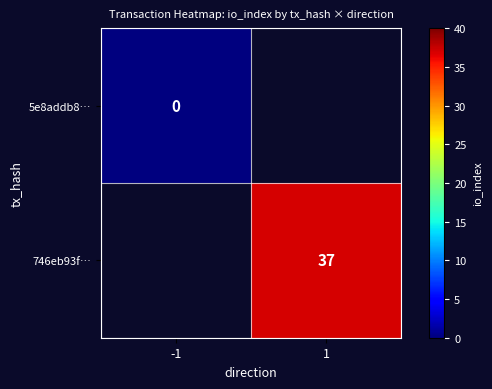

True or false: 746eb93f… has a value of 64.1 at 1.

False